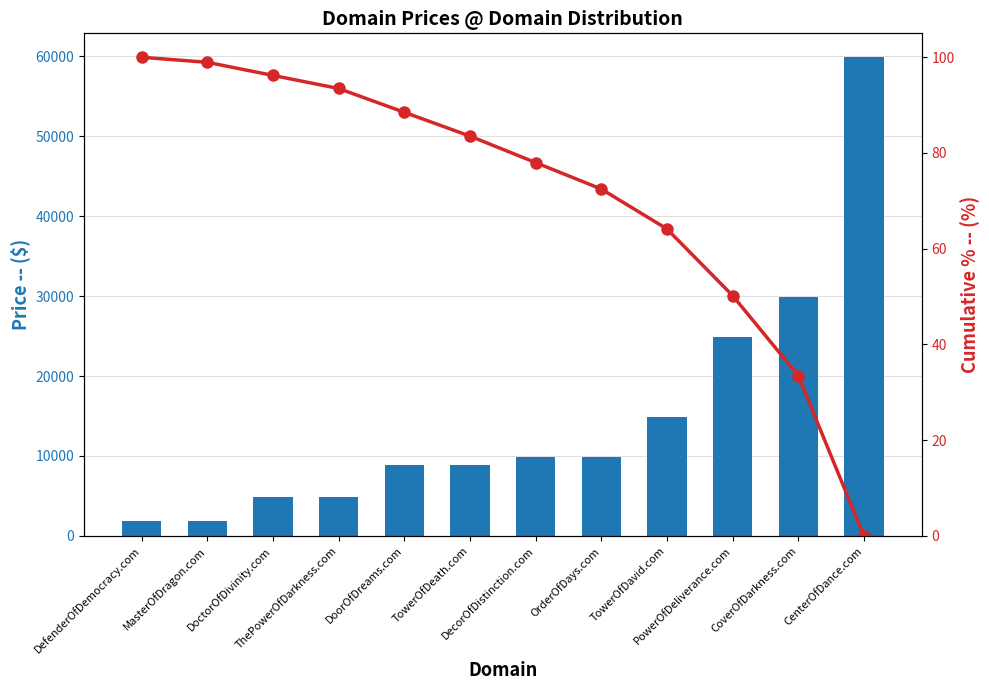

What is the value of the Price bar at the 1st from the left?

1888.0